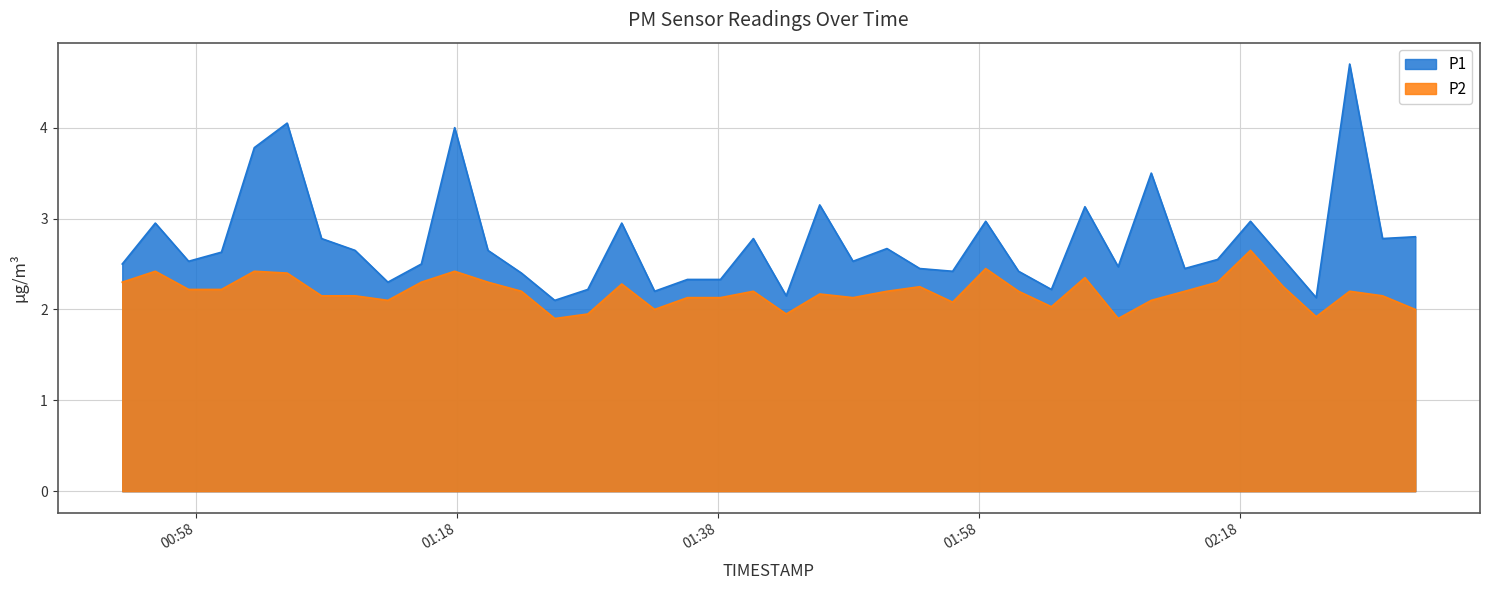

The value of P2 at 2024-03-23T02:08:39 is 1.9. True or false?

True